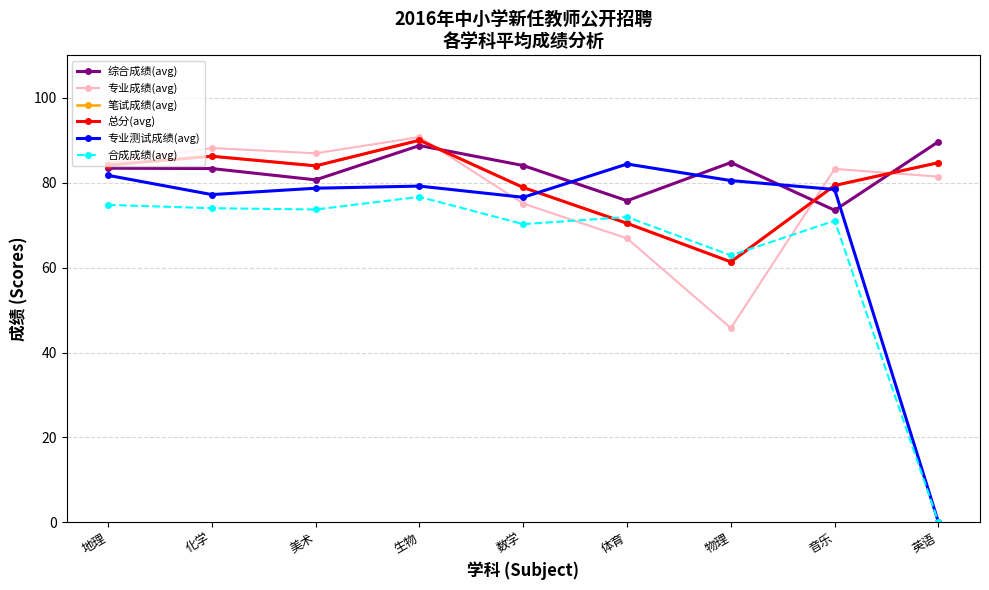

Rank the series by their maximum value, from highest to lowest.

专业成绩(avg), 笔试成绩(avg), 总分(avg), 综合成绩(avg), 专业测试成绩(avg), 合成成绩(avg)